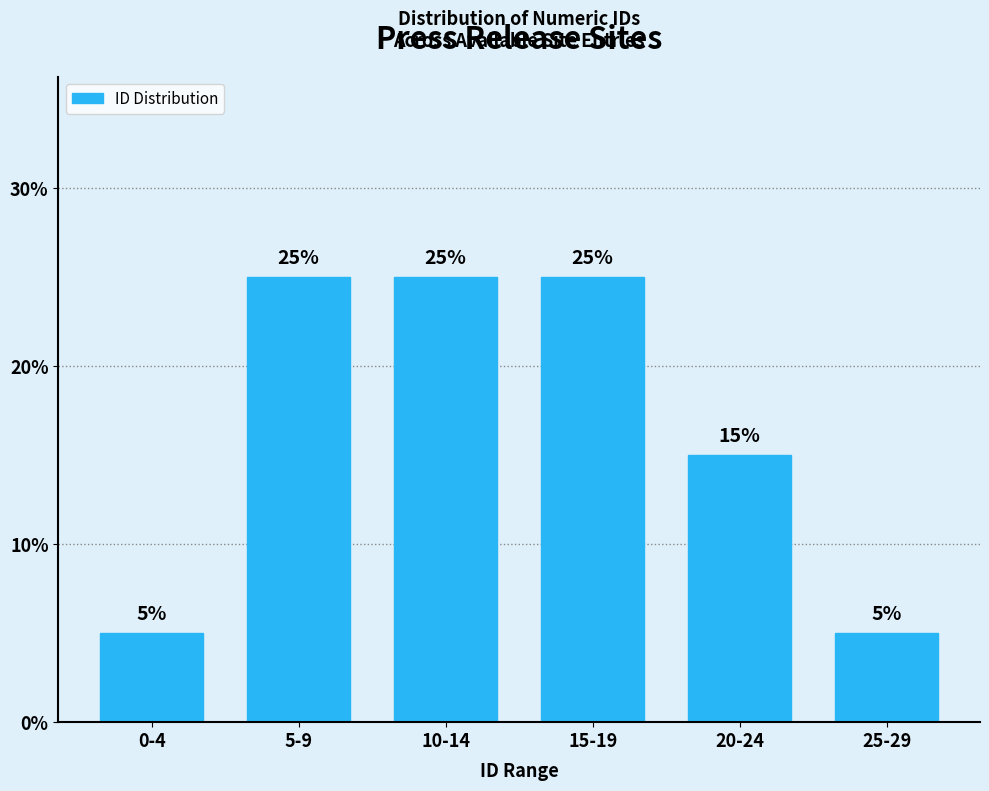

Reading right to left, list all the values displayed in this chart.

5	15	25	25	25	5